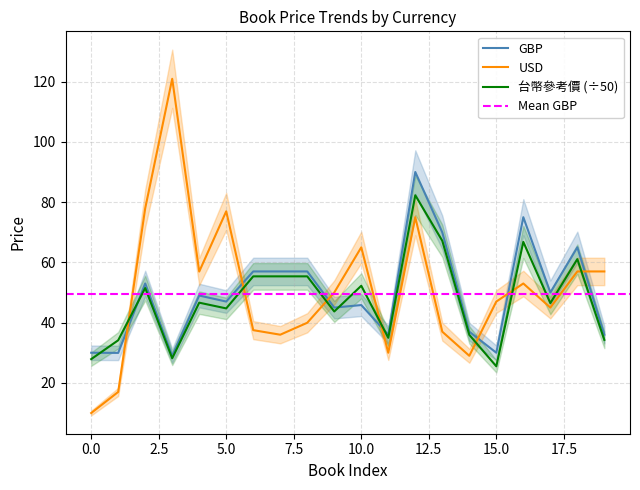

Is it true that 台幣參考價 (÷50) equals 41.1 at 15.0?

False